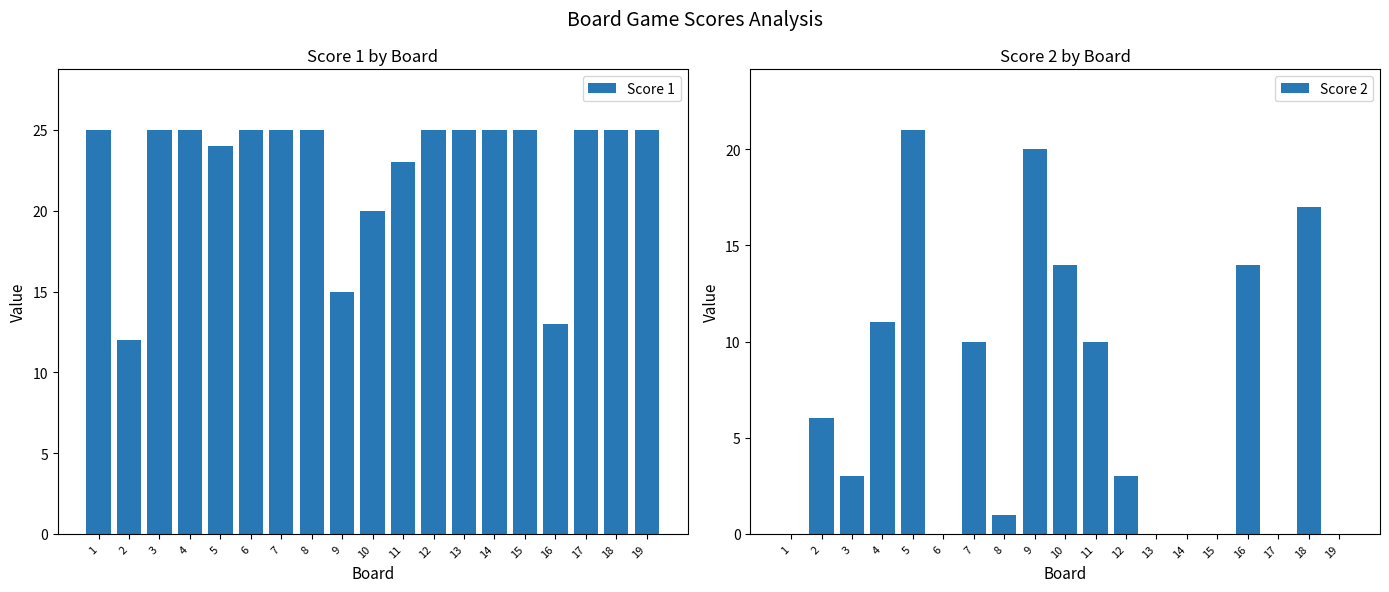

The value of Score 1 at 6 is 25. True or false?

True